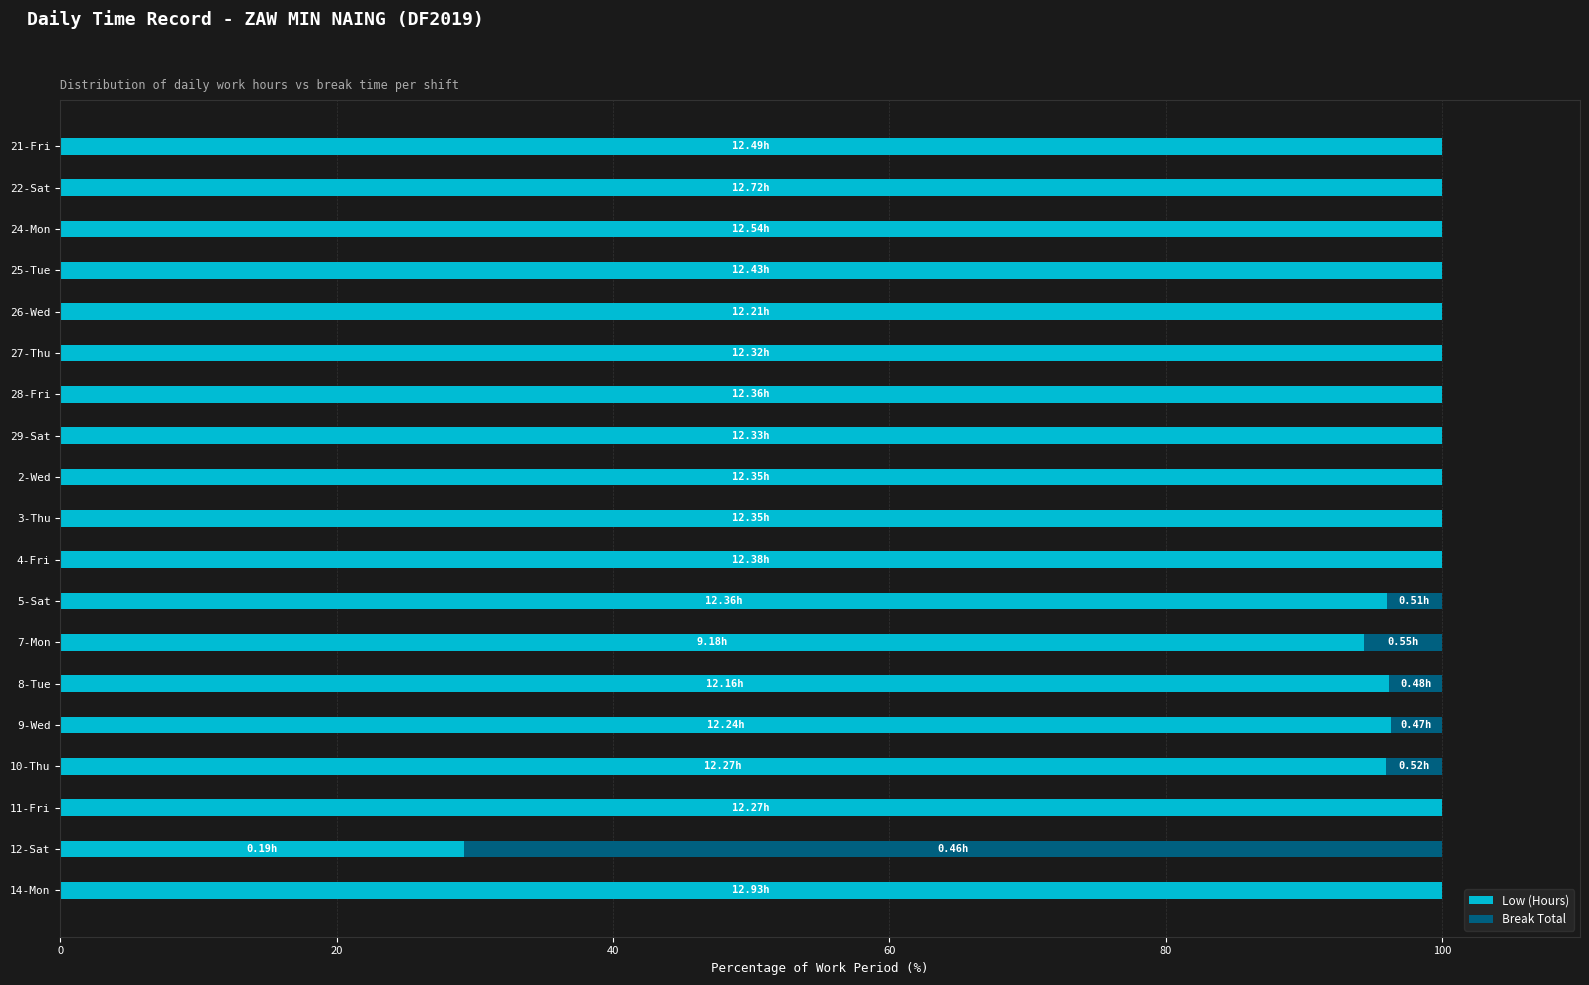

What is the total value across all series at 12-Sat?

100.0